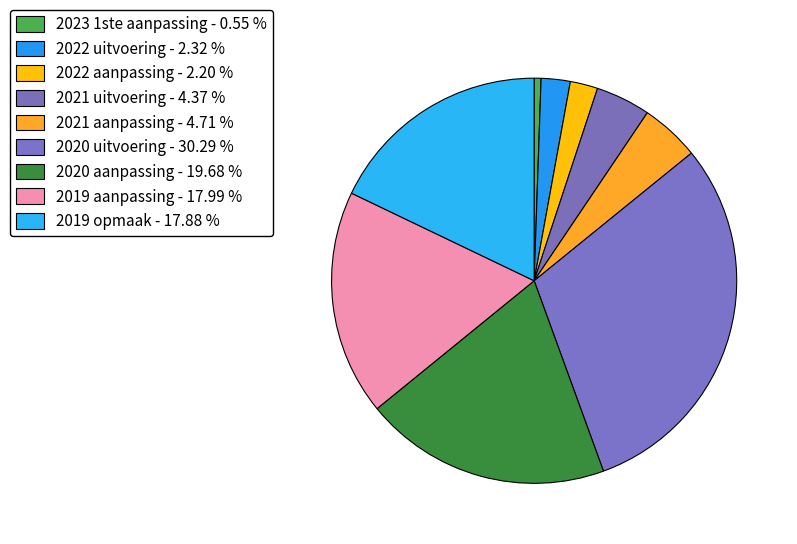

Is 2023 1ste aanpassing the majority of the pie?

No